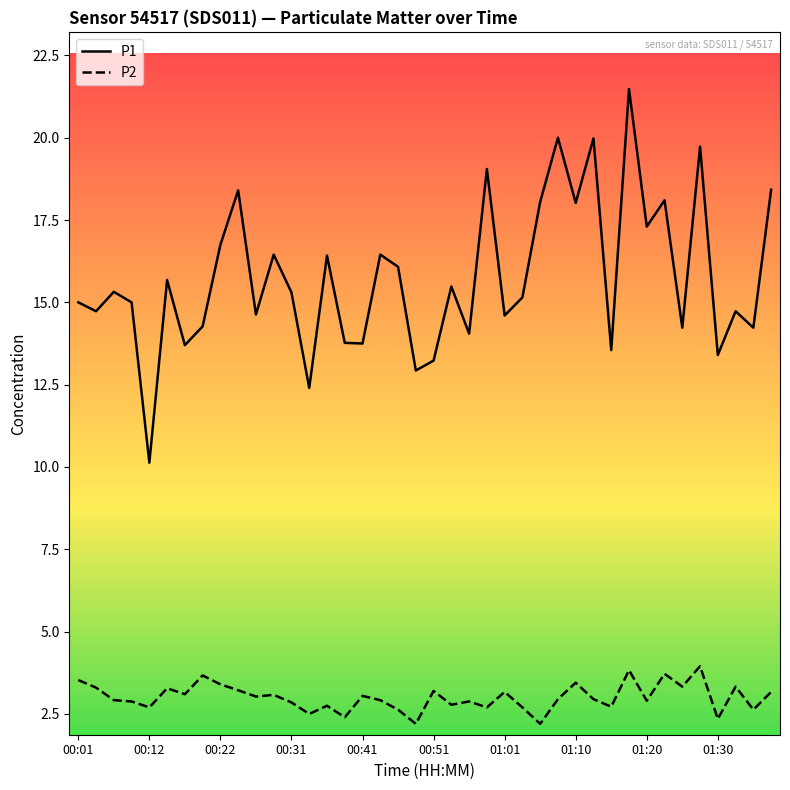

True or false: P1 and P2 cross at least once.

False